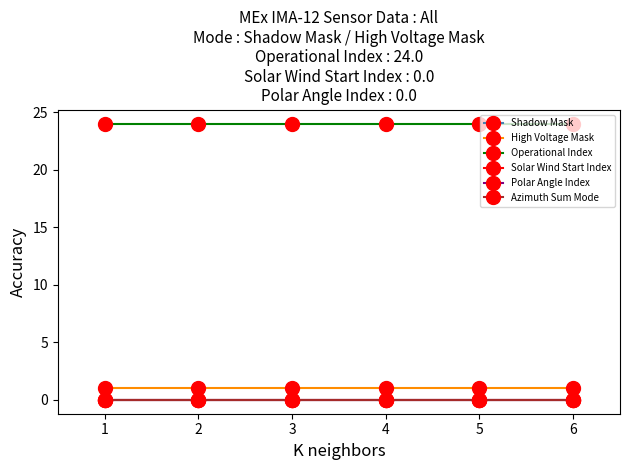

Reading right to left, what are all the values shown in this chart?

Shadow Mask: 6=0	5=0	4=0	3=0	2=0	1=0
High Voltage Mask: 6=1	5=1	4=1	3=1	2=1	1=1
Operational Index: 6=24	5=24	4=24	3=24	2=24	1=24
Solar Wind Start Index: 6=0	5=0	4=0	3=0	2=0	1=0
Polar Angle Index: 6=0	5=0	4=0	3=0	2=0	1=0
Azimuth Sum Mode: 6=0	5=0	4=0	3=0	2=0	1=0